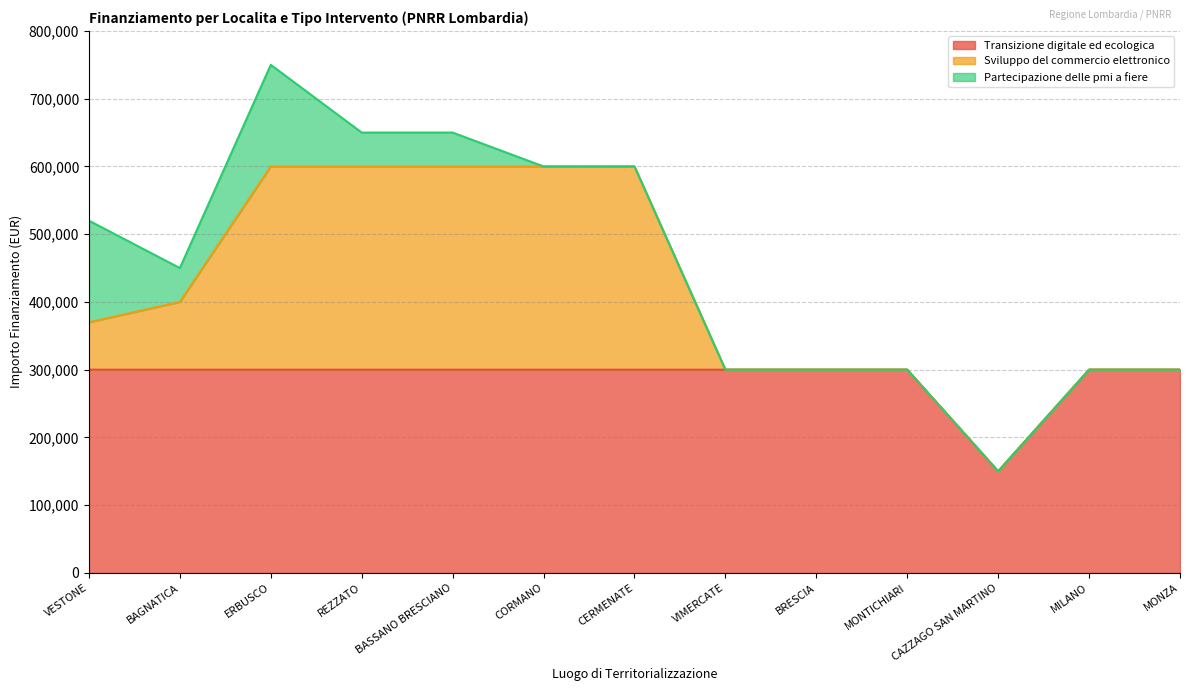

What is the difference between the maximum and minimum values in the Partecipazione delle pmi a fiere series?

150000